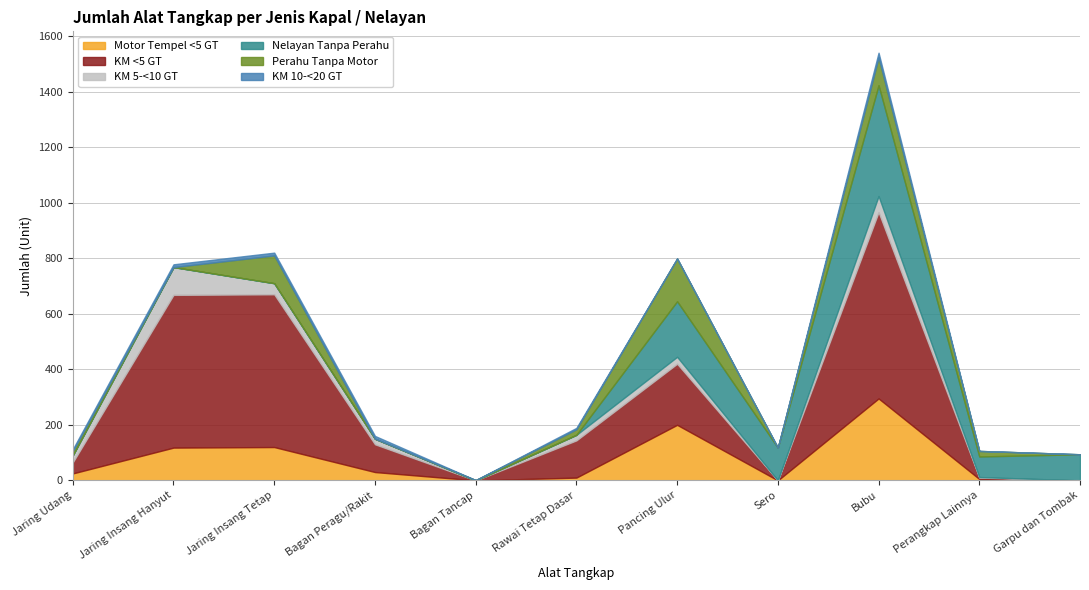

True or false: Motor Tempel <5 GT and Nelayan Tanpa Perahu cross at least once.

False